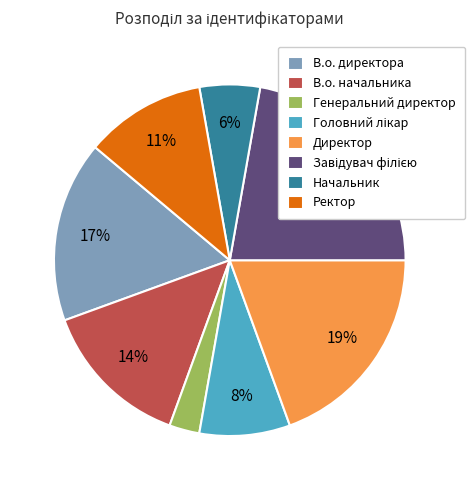

What percentage is the Директор slice, to the nearest percent?

19%